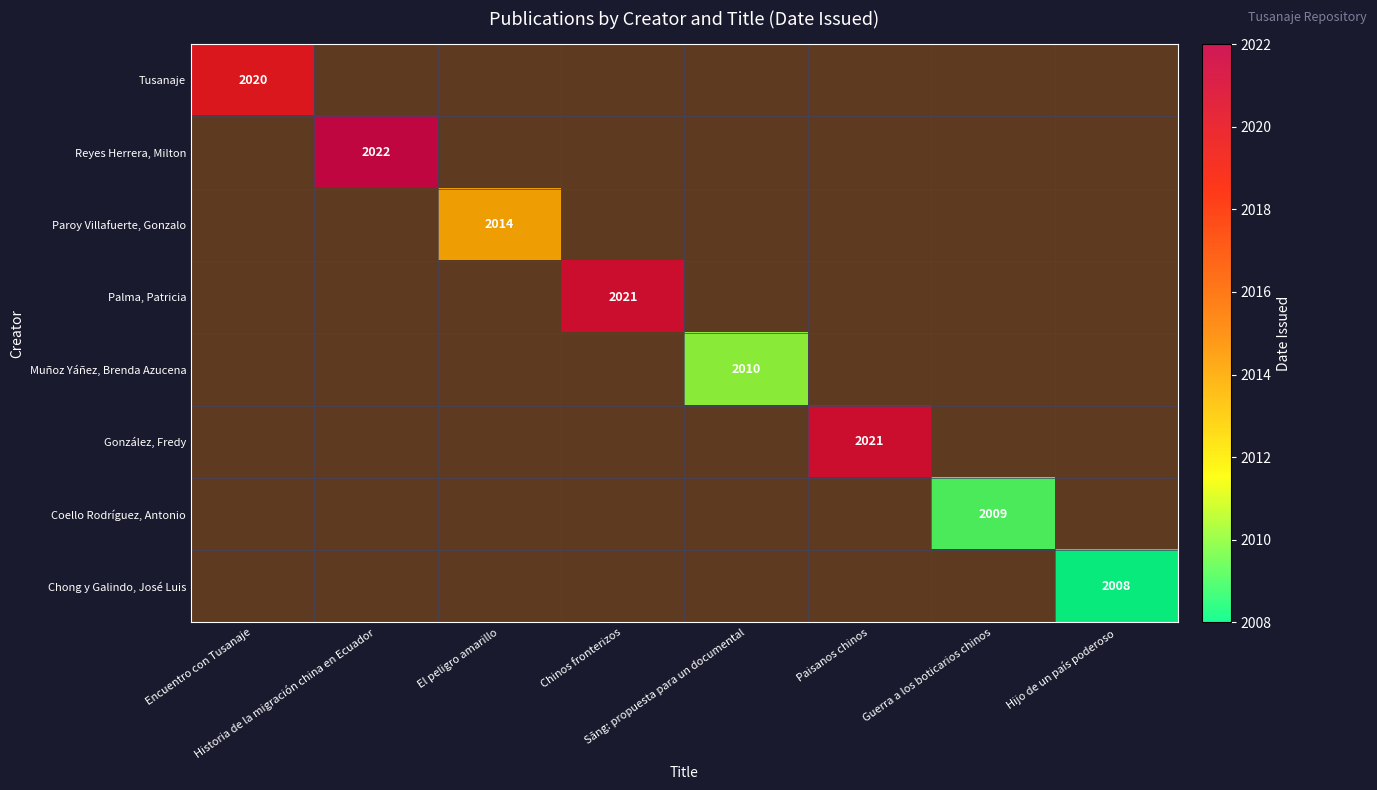

What is the maximum value shown in the chart?

2022.0